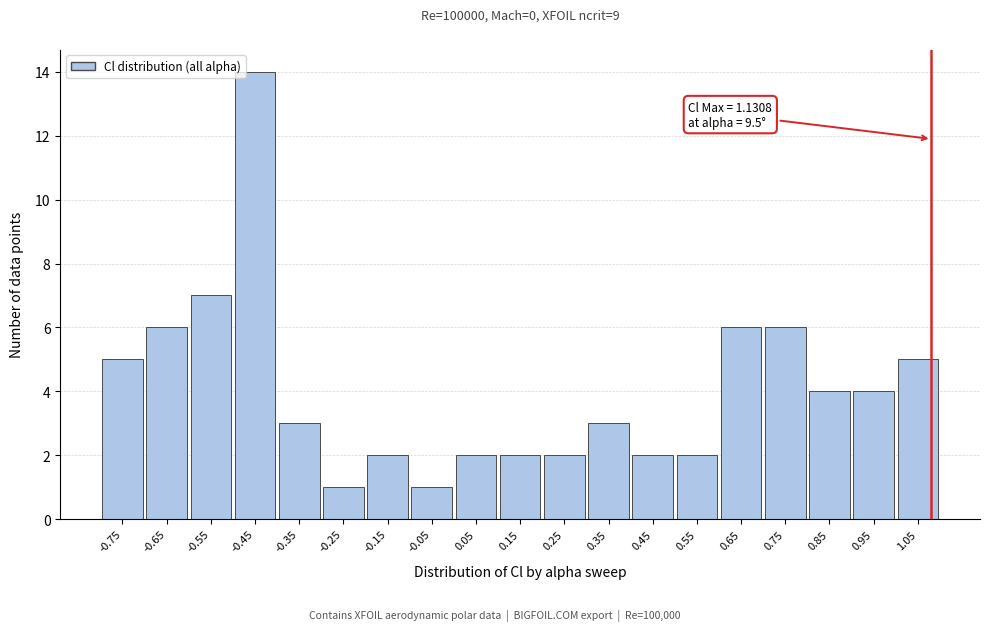

Reading right to left, list all the values displayed in this chart.

5	4	4	6	6	2	2	3	2	2	2	1	2	1	3	14	7	6	5